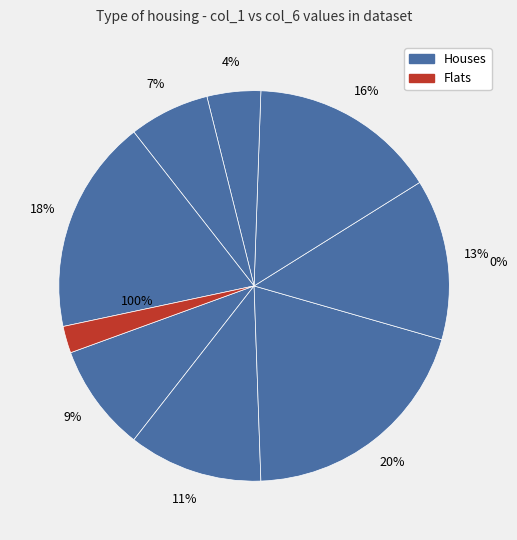

How many slices are in this pie chart?

9